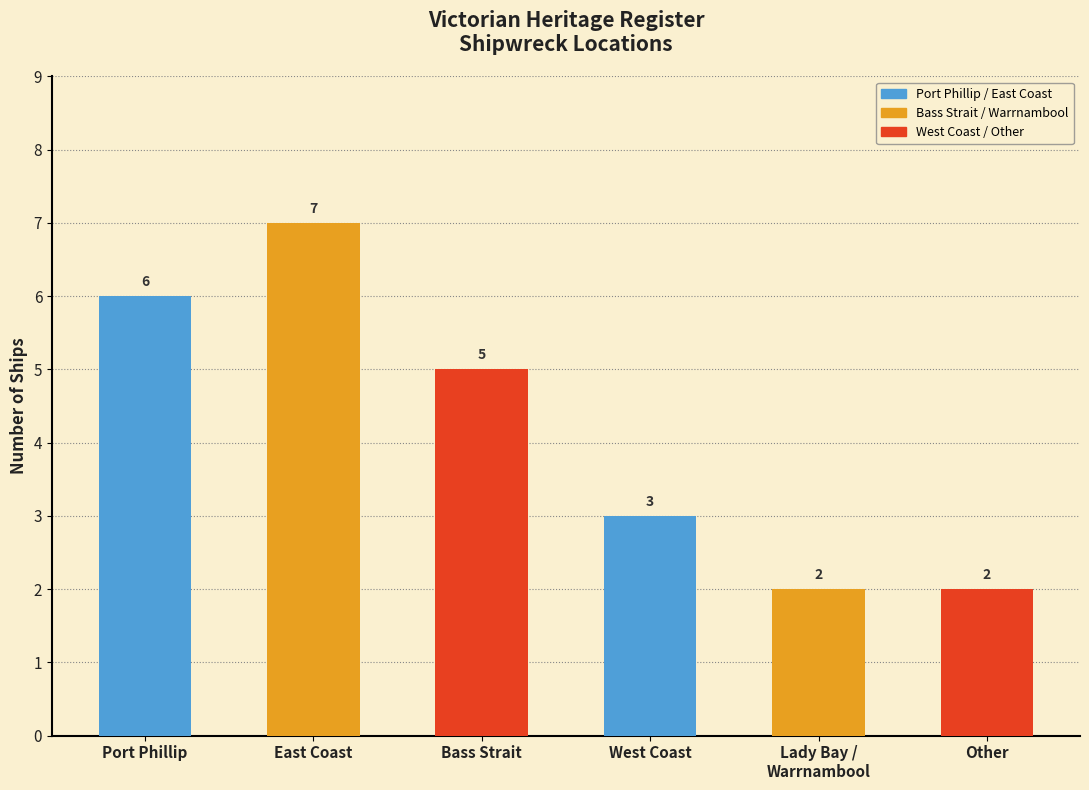

What is the ratio of the value at East Coast to the value at West Coast?

2.3